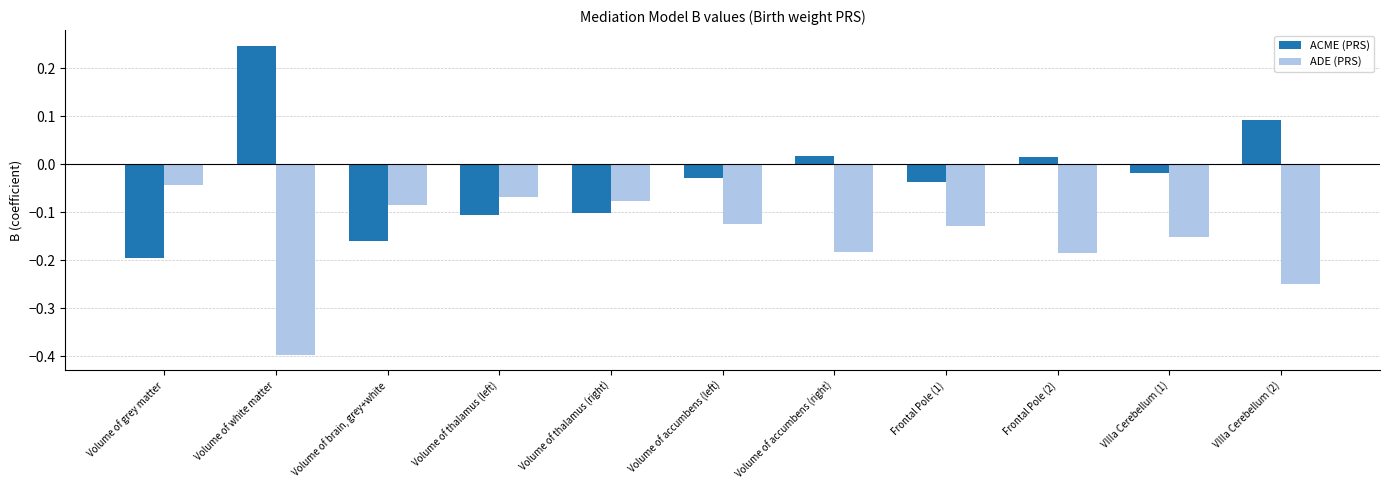

What is the difference between the second highest and minimum values in the ACME (PRS) series?

0.3